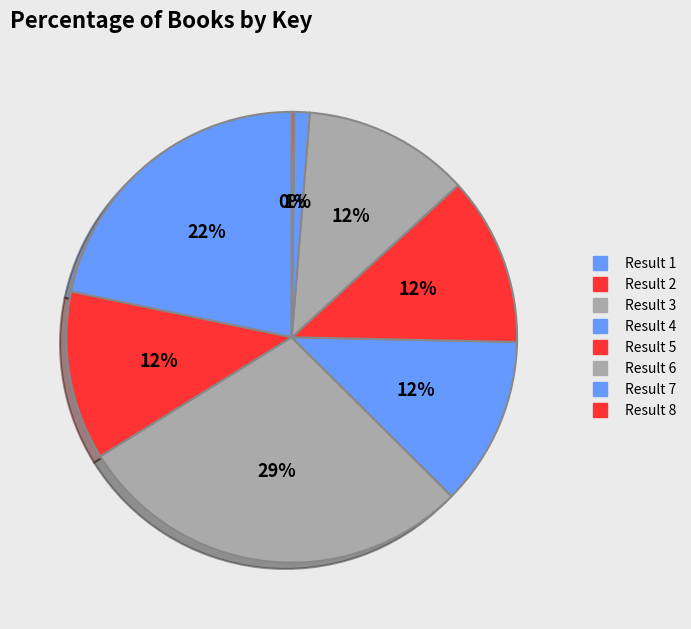

Do Result 2 and Result 8 together represent more than half of the pie?

No